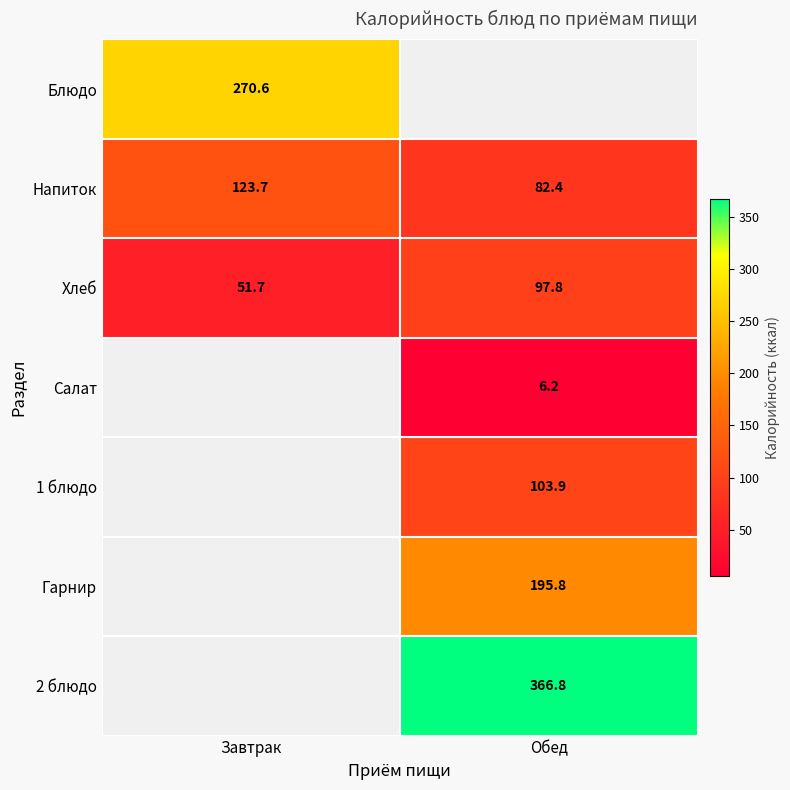

Is the value of 2 блюдо at Обед greater than the value of Блюдо at Завтрак?

Yes